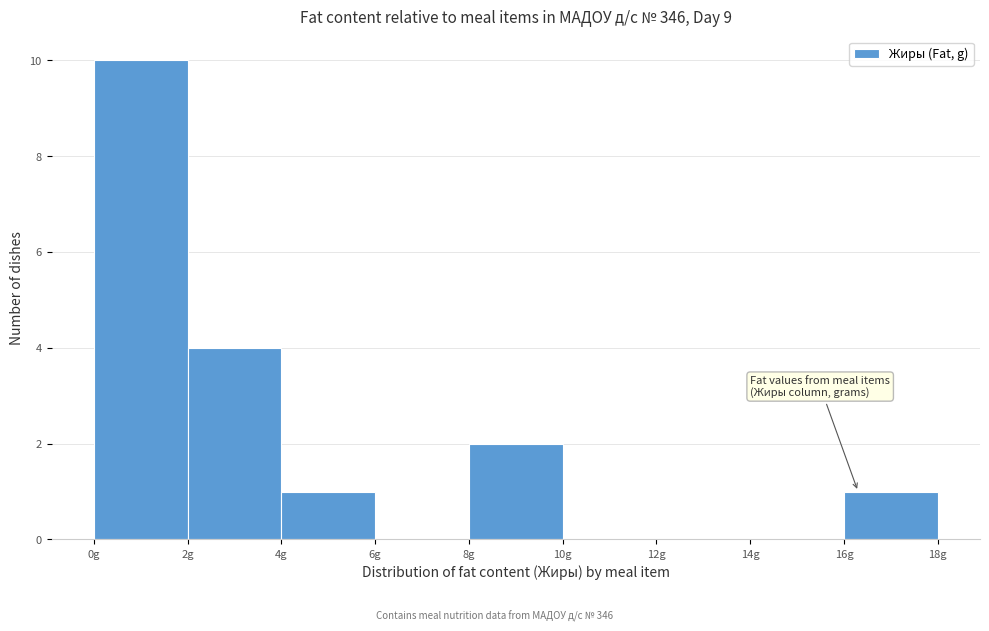

Reading left to right, transcribe this chart: for each bar, give the range it covers on the x-axis and its height. The values are not printed on the chart, so give them approximately, as read against the axis.

0 to 2: 10
2 to 4: 4
4 to 6: 1
6 to 8: 0
8 to 10: 2
10 to 12: 0
12 to 14: 0
14 to 16: 0
16 to 18: 1